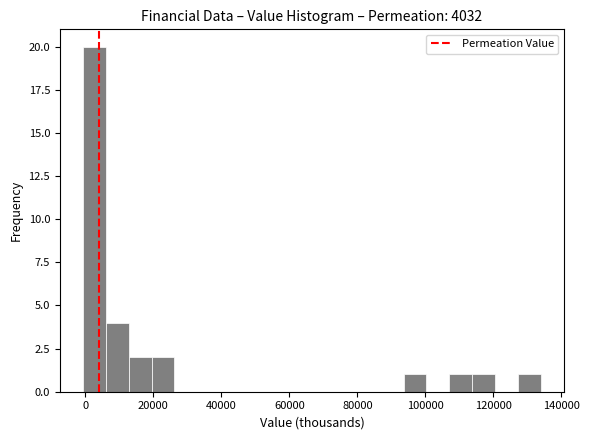

Around what value on the x-axis is the tallest bar? Give the approximate position of its centre, as read against the axis.

2000